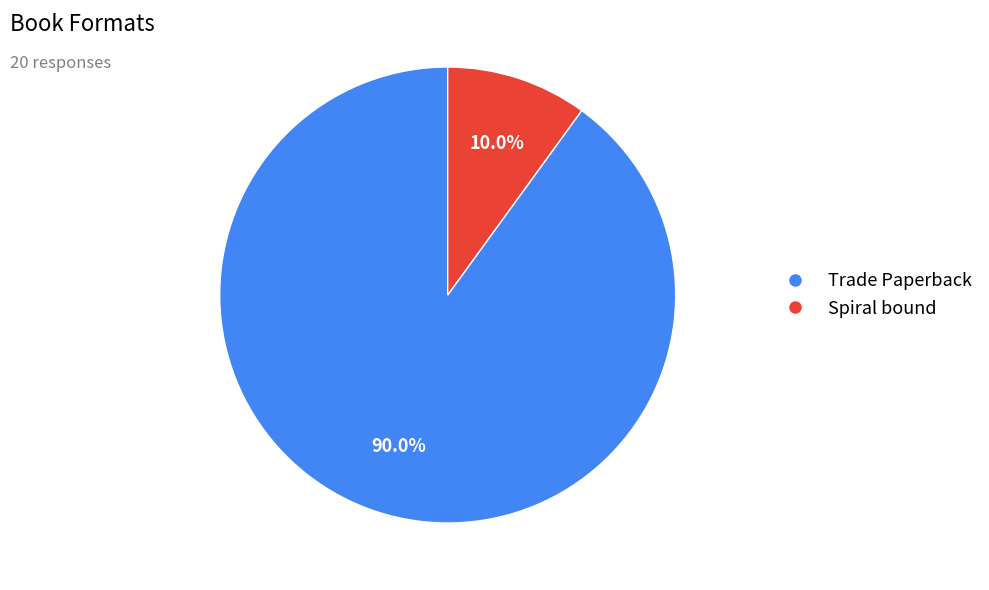

Is it true that Trade Paperback is 76% of the pie?

False